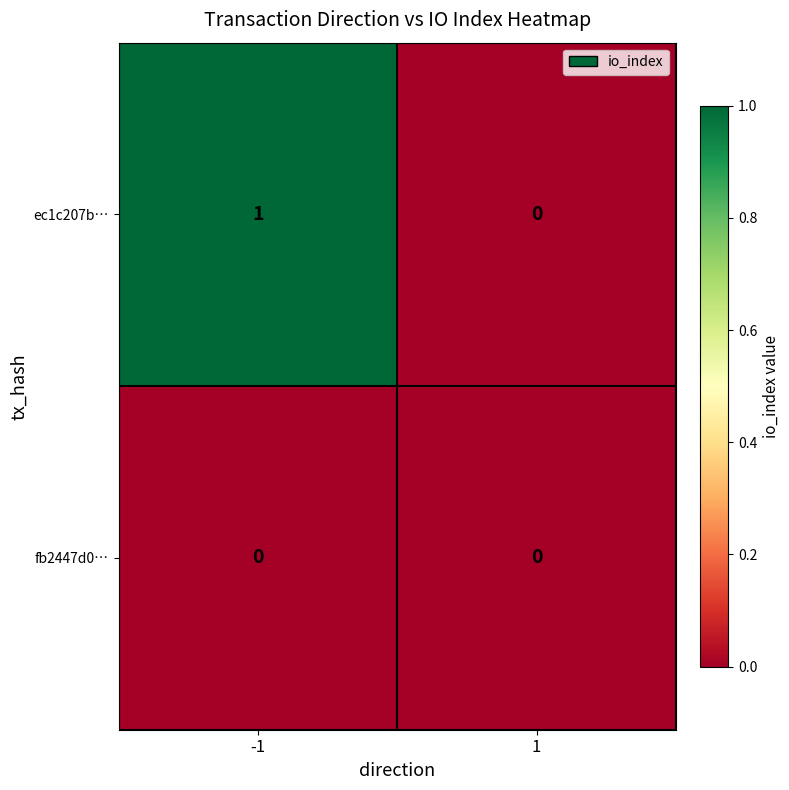

Which series has the largest total across all categories?

ec1c207b…